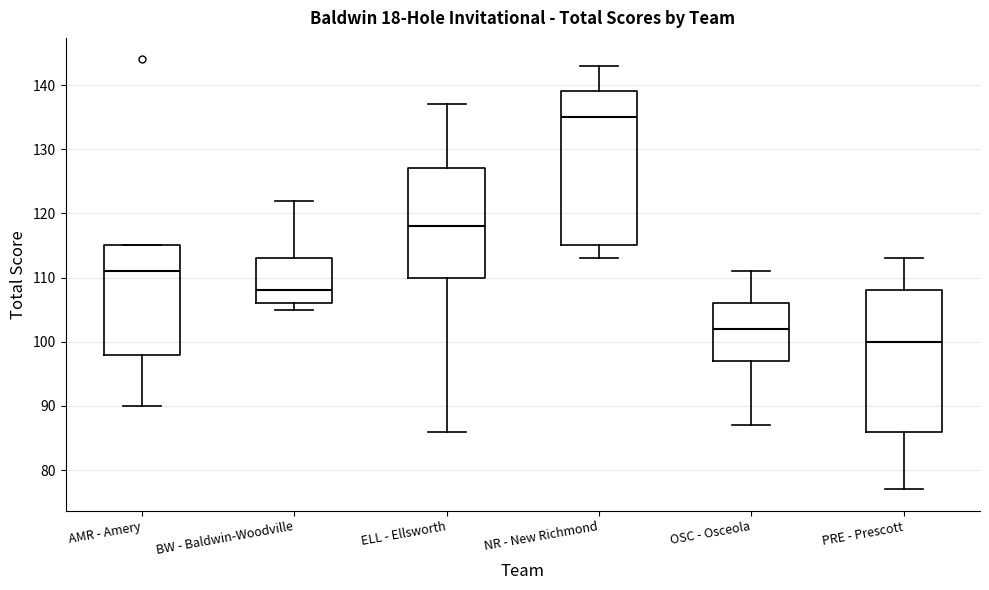

Which box is the tallest, from its lower edge to its upper edge?

NR - New Richmond